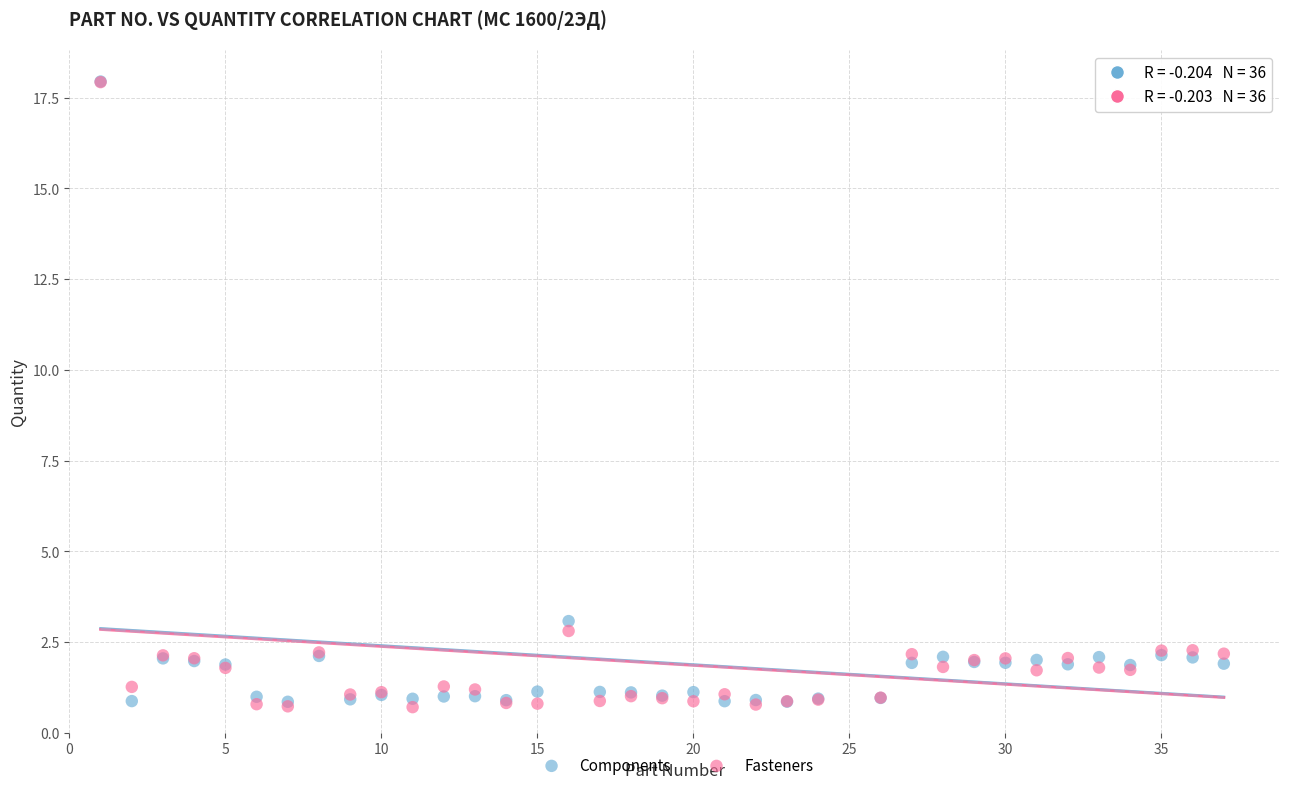

Which series has the largest Y range (max minus min)?

Fasteners